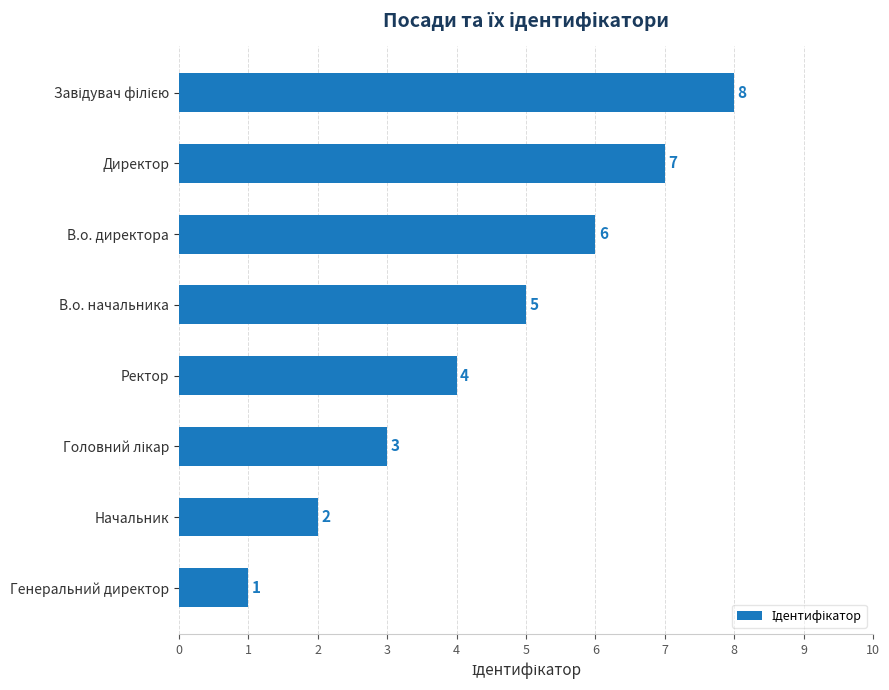

What is the greatest value displayed?

8